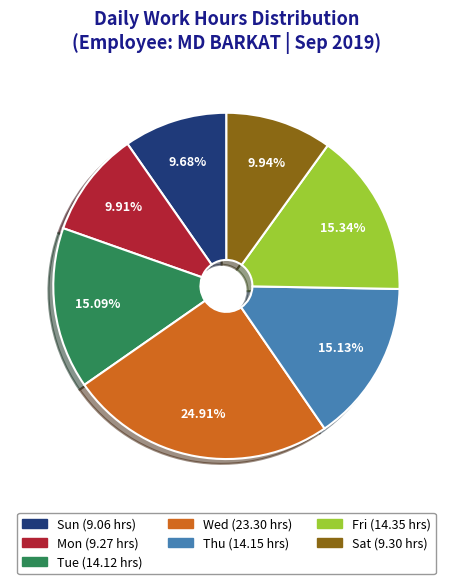

Count the number of slices in the pie.

7